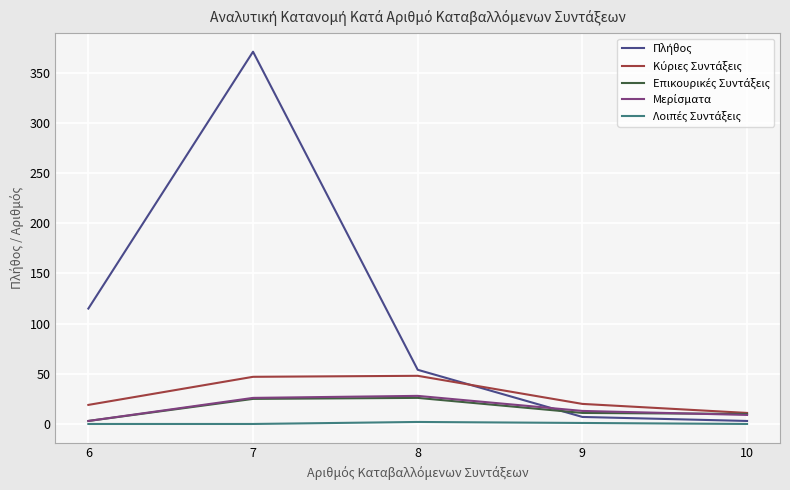

What is the maximum value shown in the chart?

371